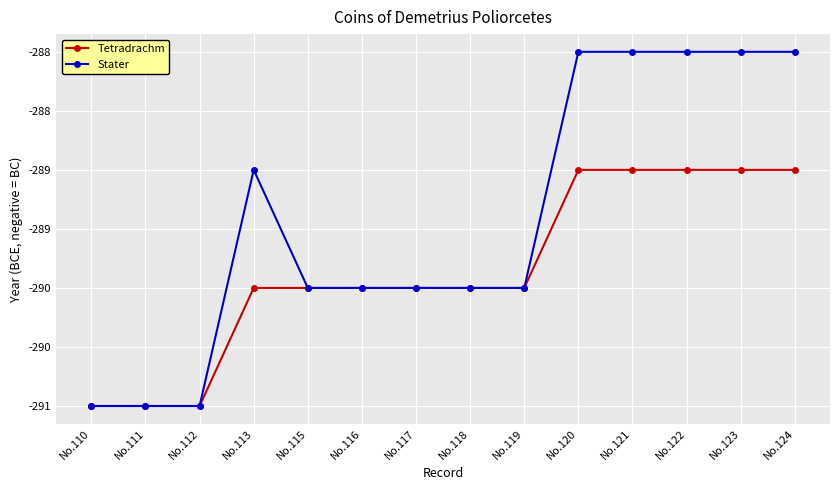

Is it true that Tetradrachm equals -184 at No.117?

False